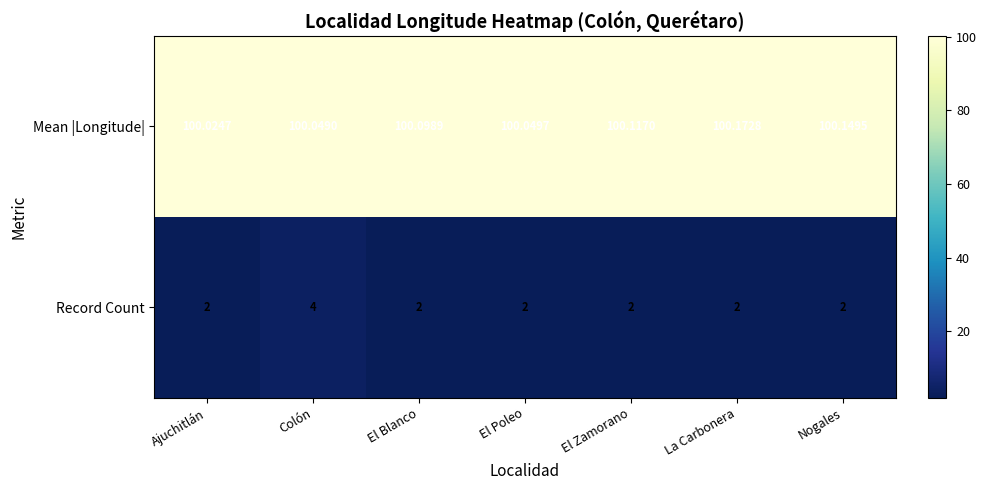

List the series in order of their overall mean, highest first.

Mean |Longitude|, Record Count